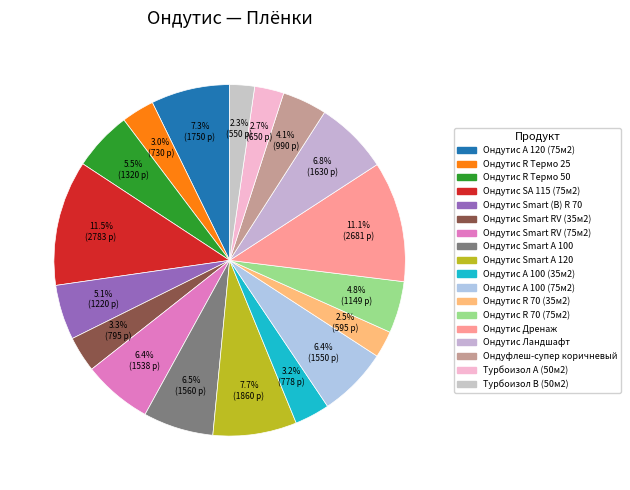

Count the number of slices in the pie.

18